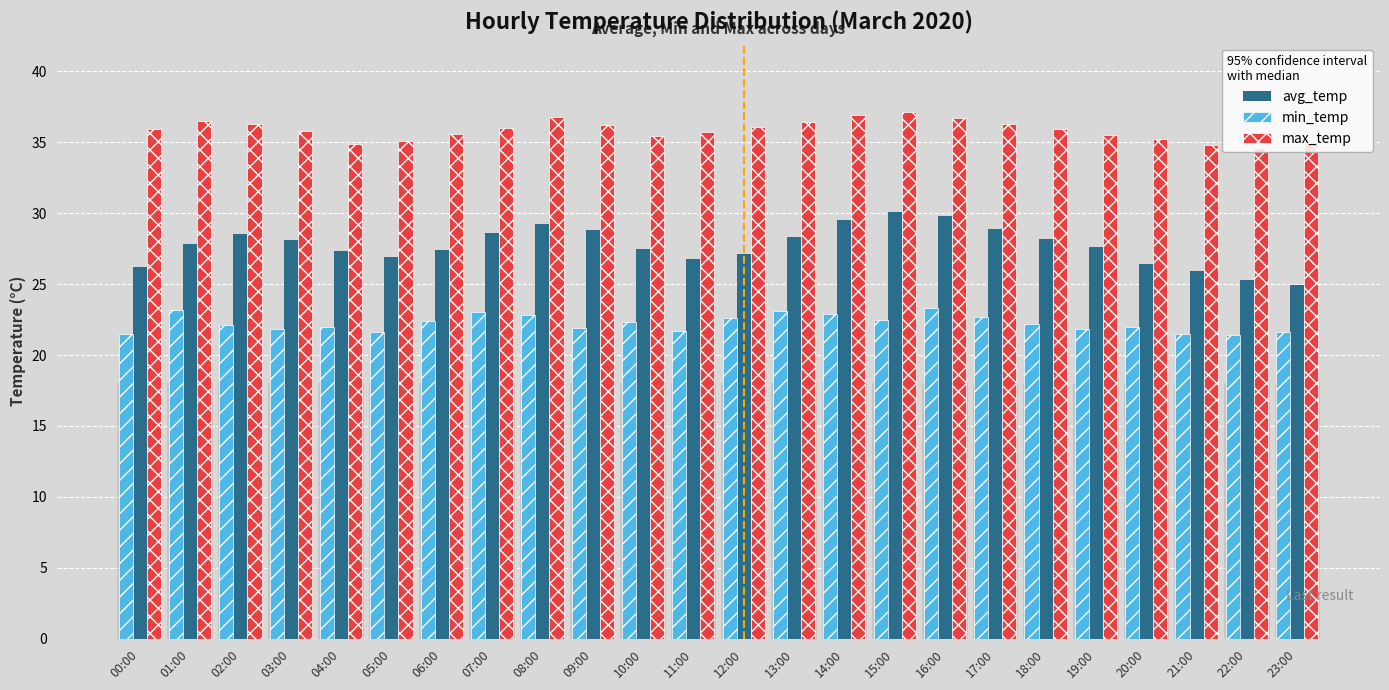

What is the spread (max minus min) of values at 01:00?

13.3